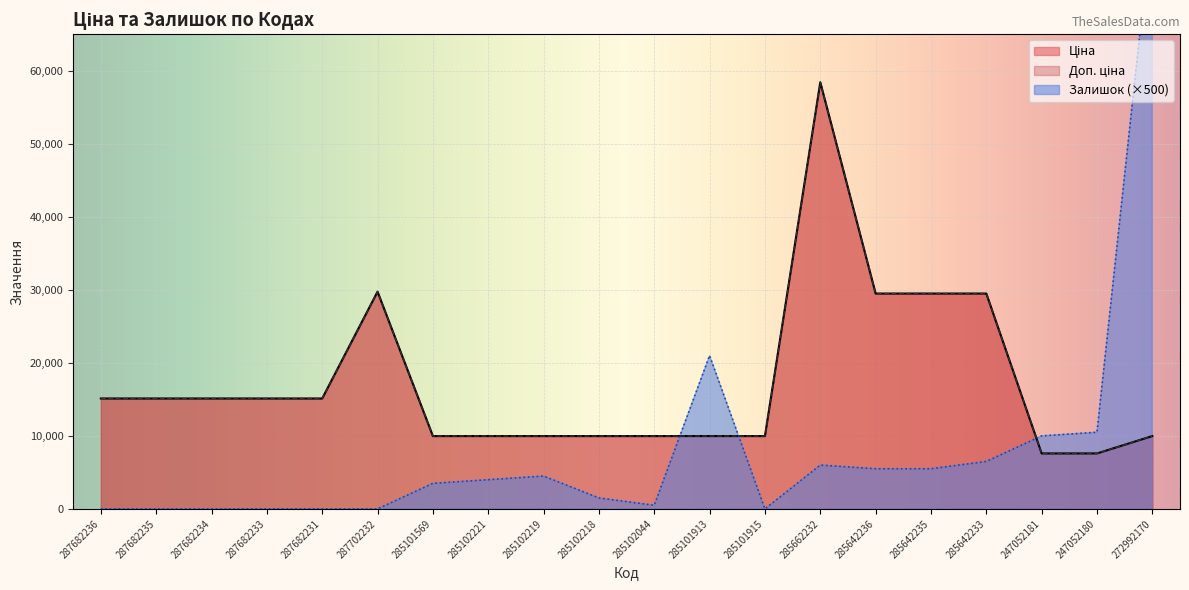

At which label is Залишок closest to 40500?

285101913